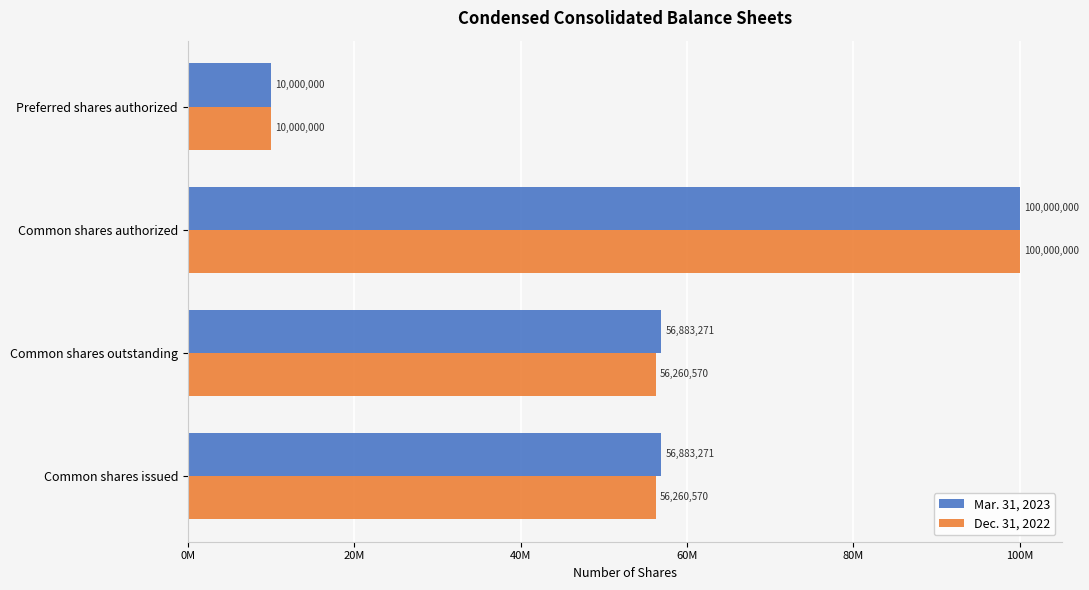

At which label does Mar. 31, 2023 reach its peak?

Common shares authorized